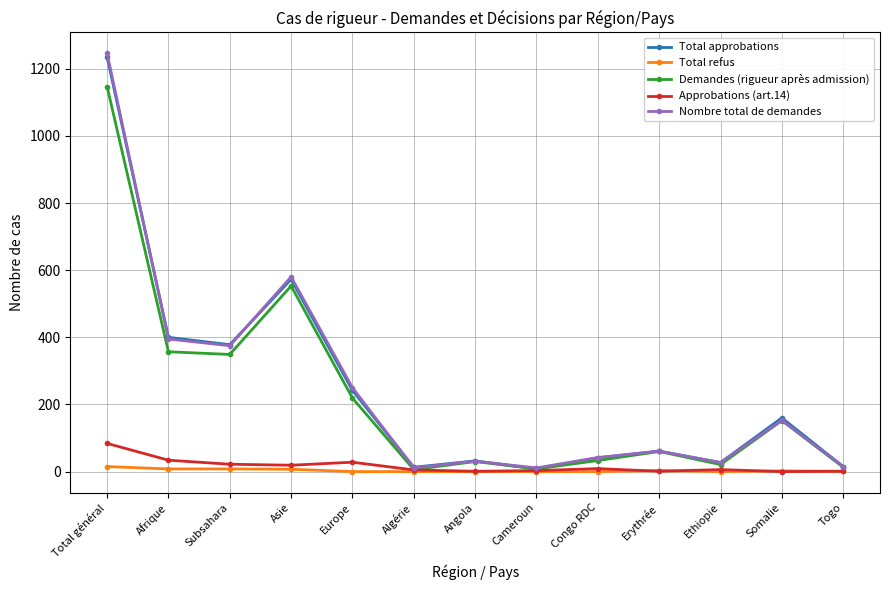

Is it true that Demandes (rigueur après admission) equals 1812 at Total général?

False